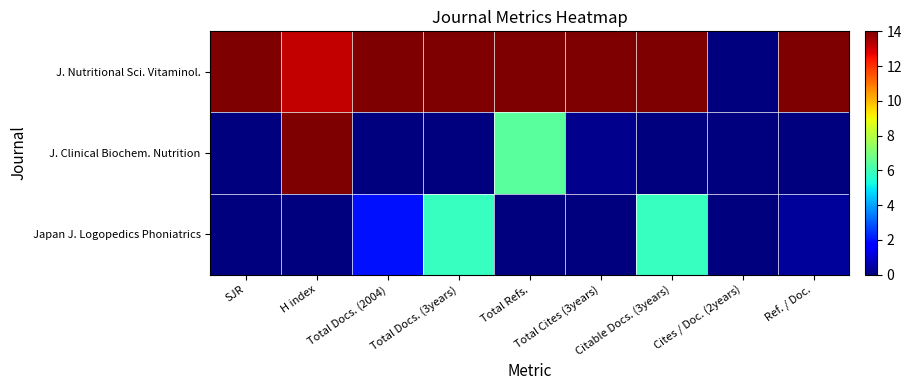

Rank the series at Total Docs. (2004) from highest to lowest value.

J. Nutritional Sci. Vitaminol., Japan J. Logopedics Phoniatrics, J. Clinical Biochem. Nutrition